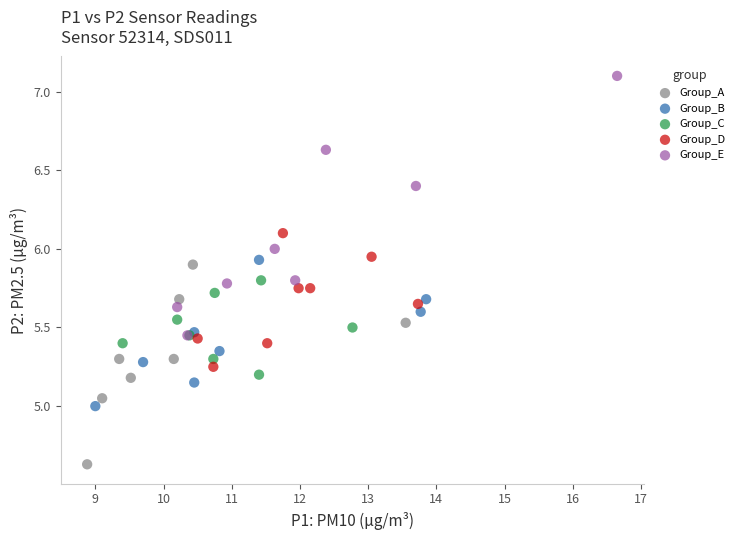

Which series has the largest Y range (max minus min)?

Group_E